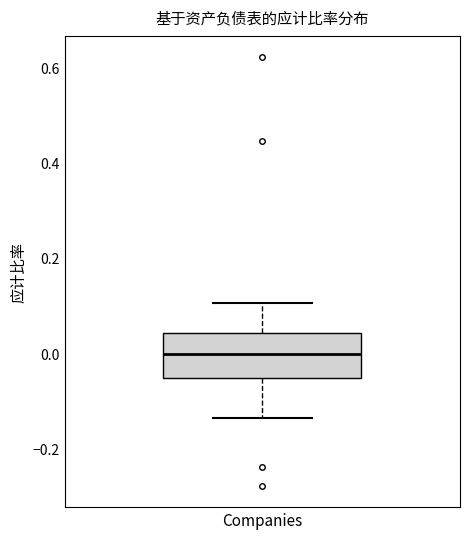

Where does the median line of the box for Companies sit on the y-axis? The values are not printed on the chart, so give them approximately, as read against the axis.

0.00